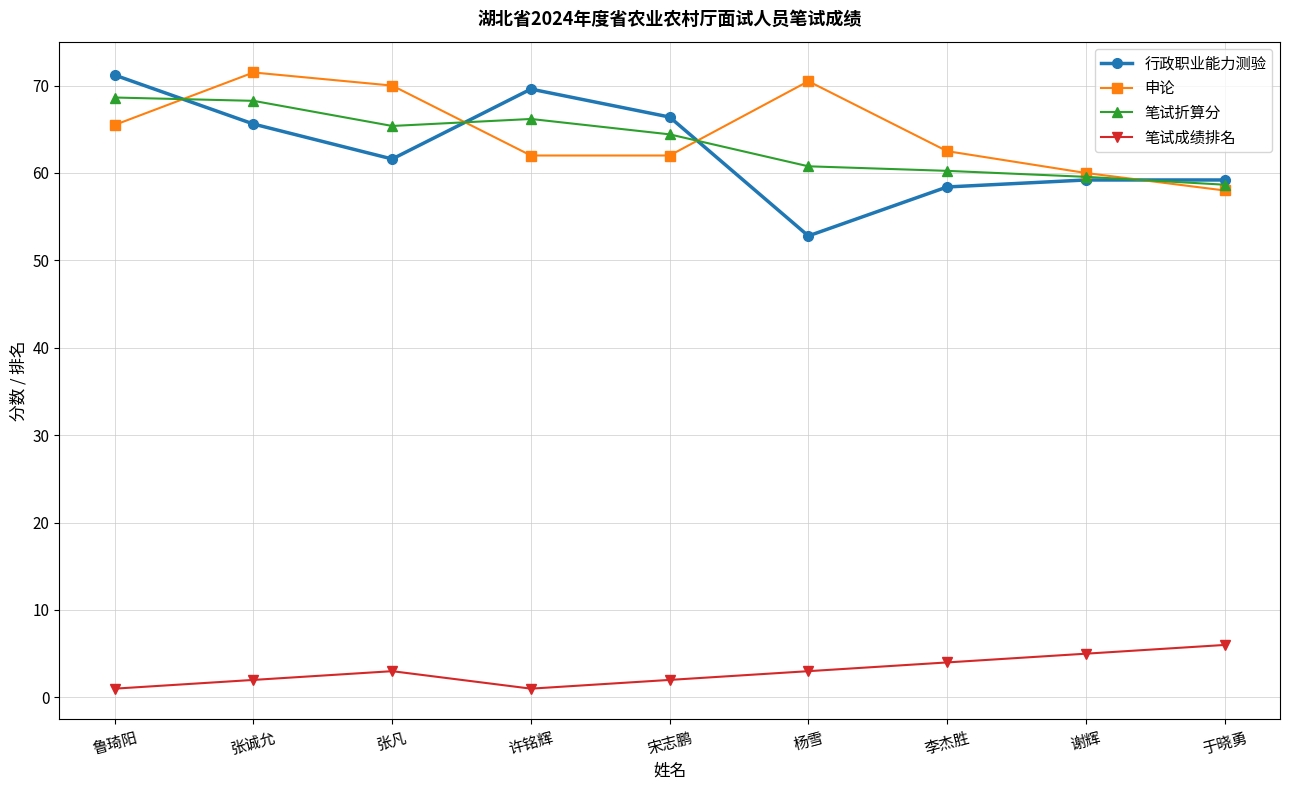

Reading left to right, extract all data points from this chart.

行政职业能力测验: 鲁琦阳=71.2	张诚允=65.6	张凡=61.6	许铭辉=69.6	宋志鹏=66.4	杨雪=52.8	李杰胜=58.4	谢辉=59.2	于晓勇=59.2
申论: 鲁琦阳=65.5	张诚允=71.5	张凡=70.0	许铭辉=62.0	宋志鹏=62.0	杨雪=70.5	李杰胜=62.5	谢辉=60.0	于晓勇=58.0
笔试折算分: 鲁琦阳=68.6	张诚允=68.3	张凡=65.4	许铭辉=66.2	宋志鹏=64.4	杨雪=60.8	李杰胜=60.2	谢辉=59.6	于晓勇=58.7
笔试成绩排名: 鲁琦阳=1.0	张诚允=2.0	张凡=3.0	许铭辉=1.0	宋志鹏=2.0	杨雪=3.0	李杰胜=4.0	谢辉=5.0	于晓勇=6.0